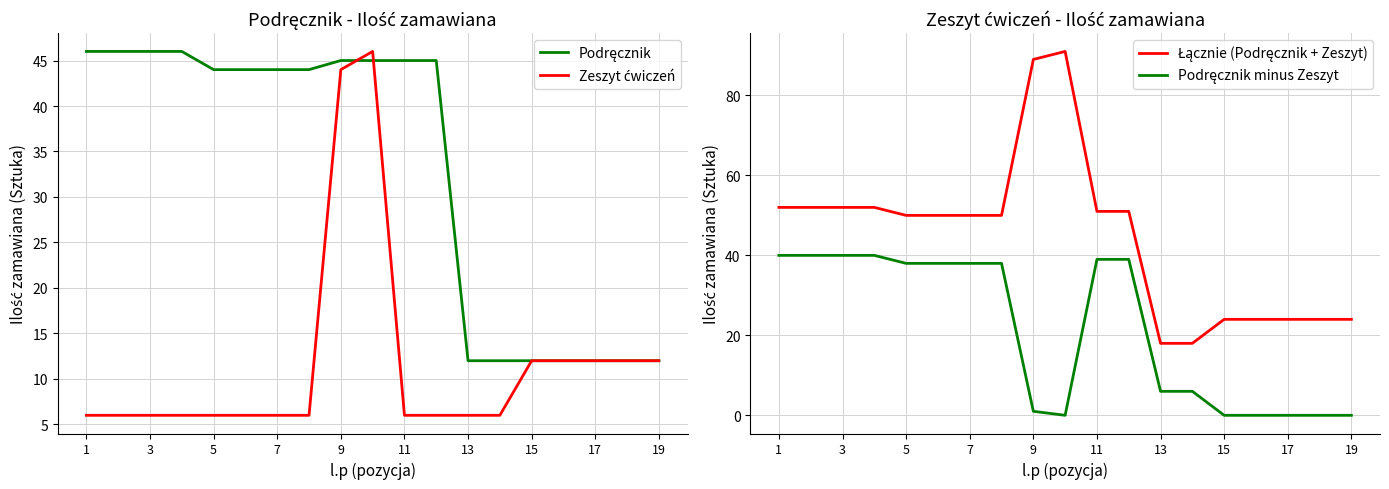

The value of Podręcznik minus Zeszyt at 17 is 20. True or false?

False